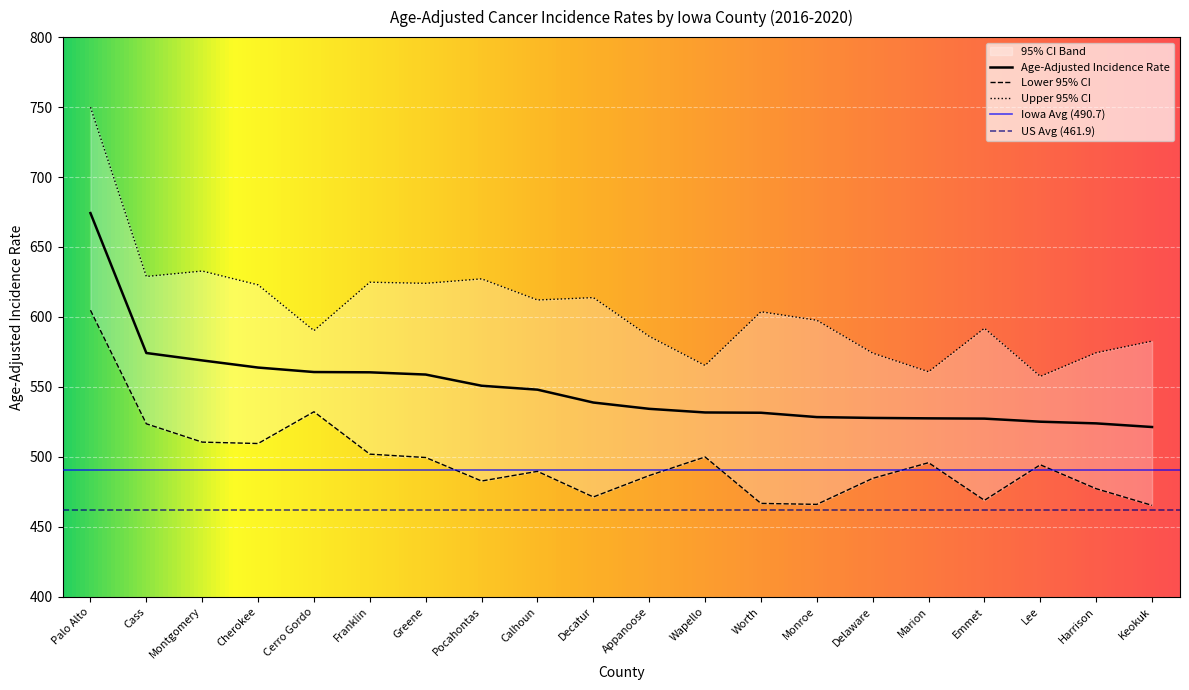

In Lower 95% CI, how many points are lower than both neighbors (excluding endpoints)?

5